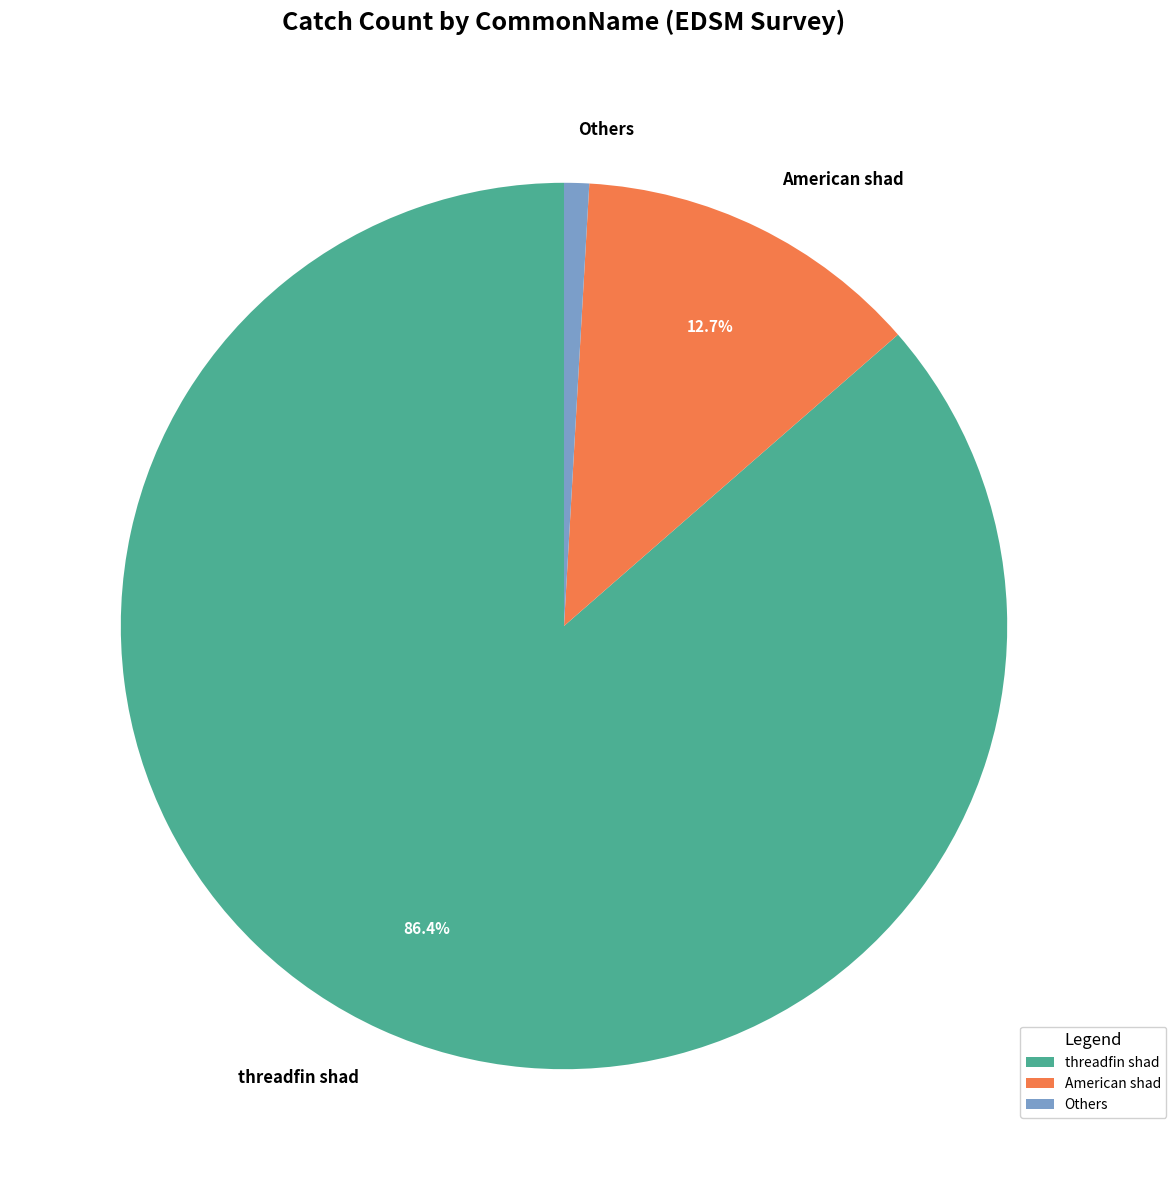

Rank the categories by value from lowest to highest.

Others, American shad, threadfin shad